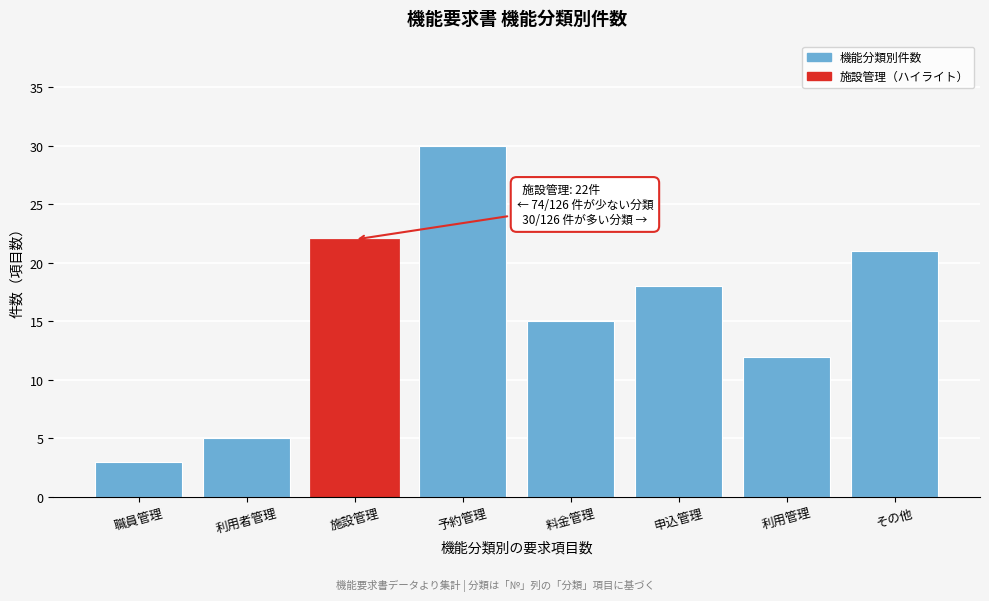

Reading right to left, what are all the values shown in this chart?

21	12	18	15	30	22	5	3